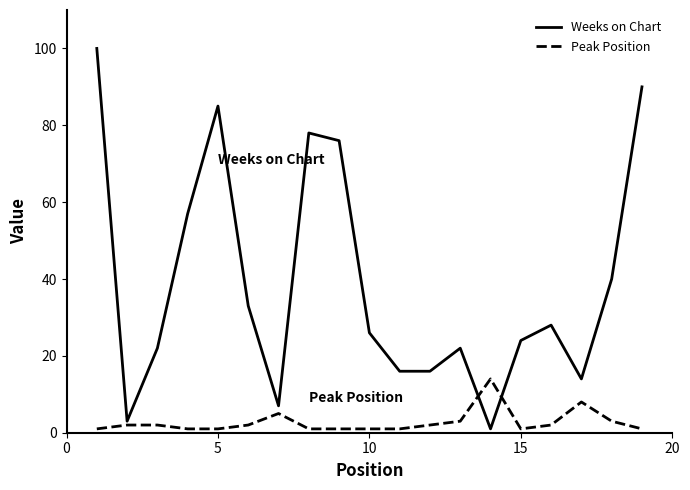

How many lines are shown in the chart?

2